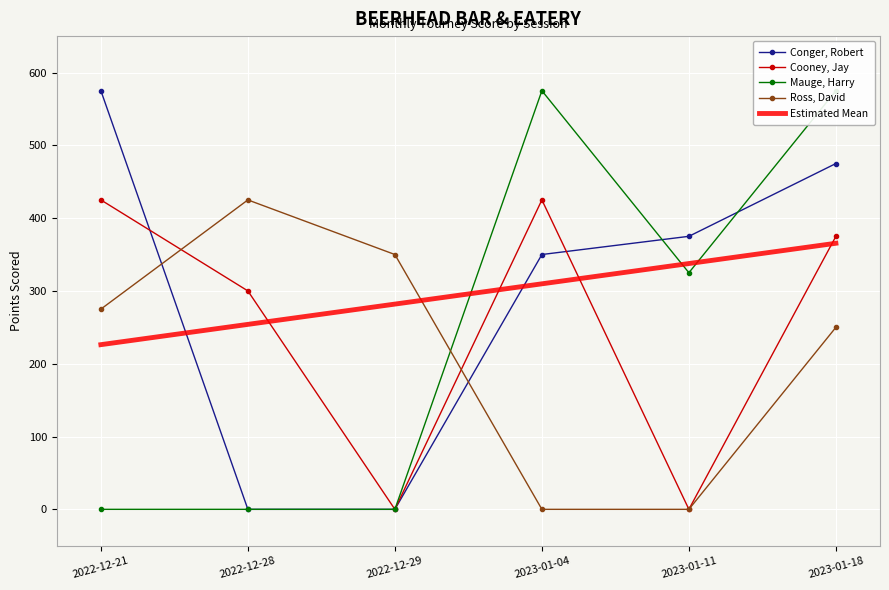

How many data points in Mauge, Harry are less than 325?

3